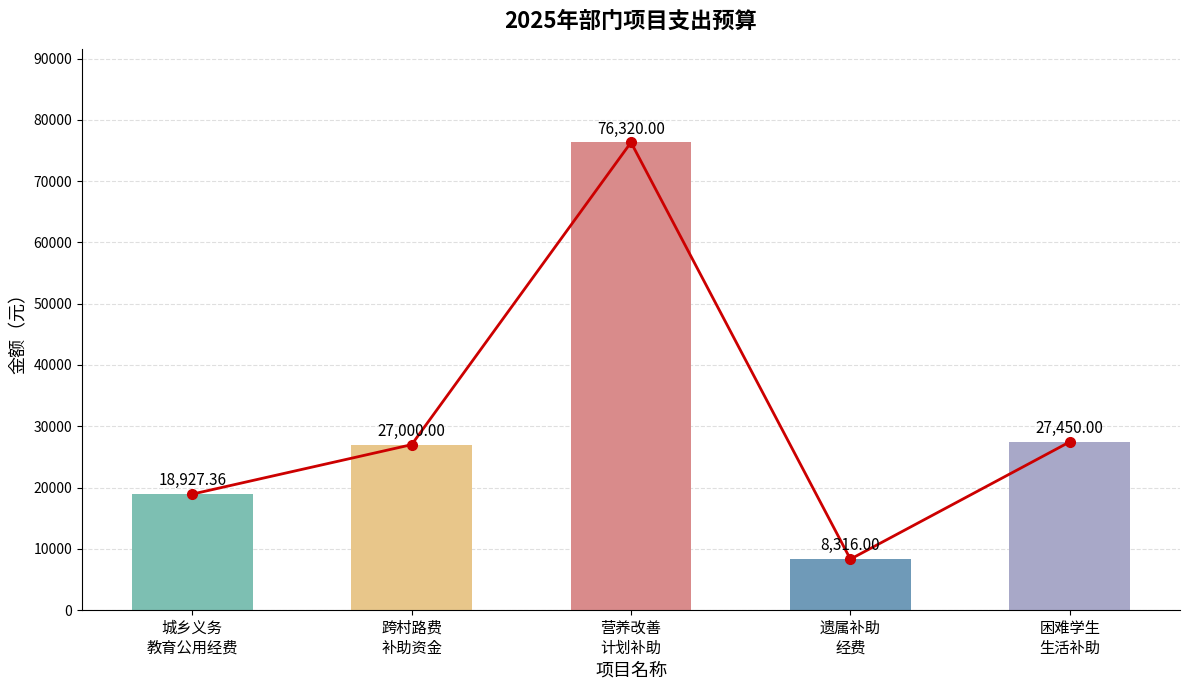

Where is the data nearest to the value 42318?

困难学生
生活补助